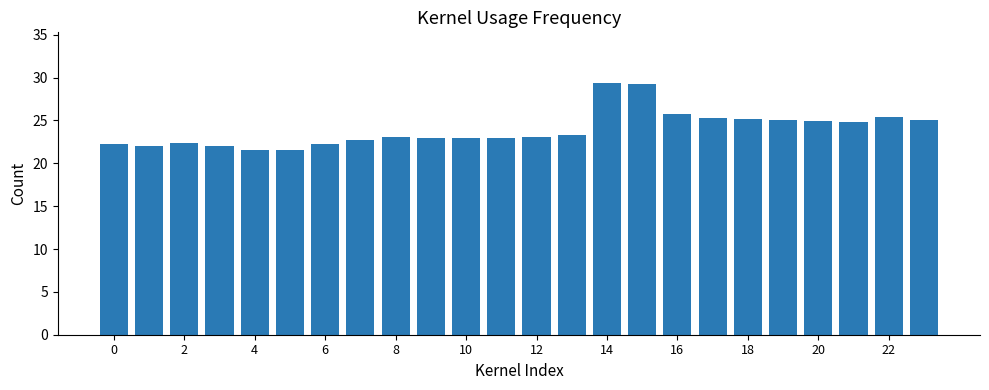

What is the value of the 24th bar from the left?

25.1